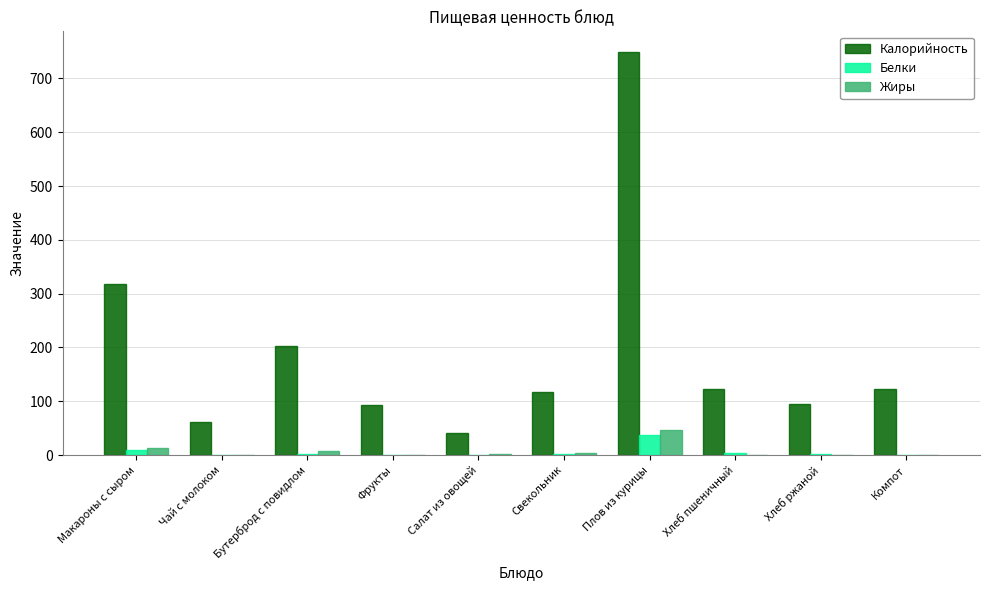

Which series has the largest total across all categories?

Калорийность